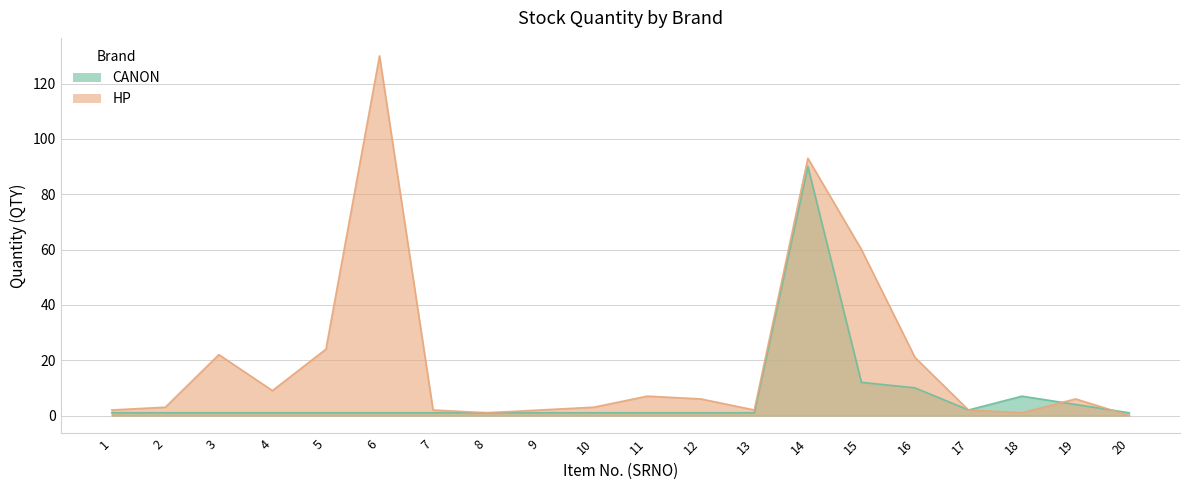

Reading left to right, extract all data points from this chart.

CANON: 1=1	2=1	3=1	4=1	5=1	6=1	7=1	8=1	9=1	10=1	11=1	12=1	13=1	14=90	15=12	16=10	17=2	18=7	19=4	20=1
HP: 1=2	2=3	3=22	4=9	5=24	6=130	7=2	8=1	9=2	10=3	11=7	12=6	13=2	14=93	15=60	16=21	17=2	18=1	19=6	20=0